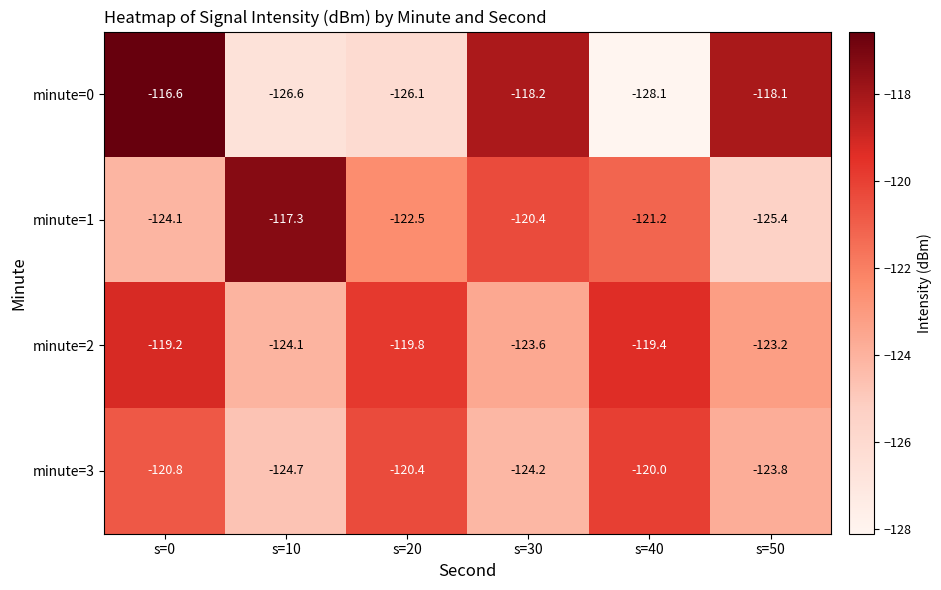

Where is minute=0 nearest to the value -122?

s=30